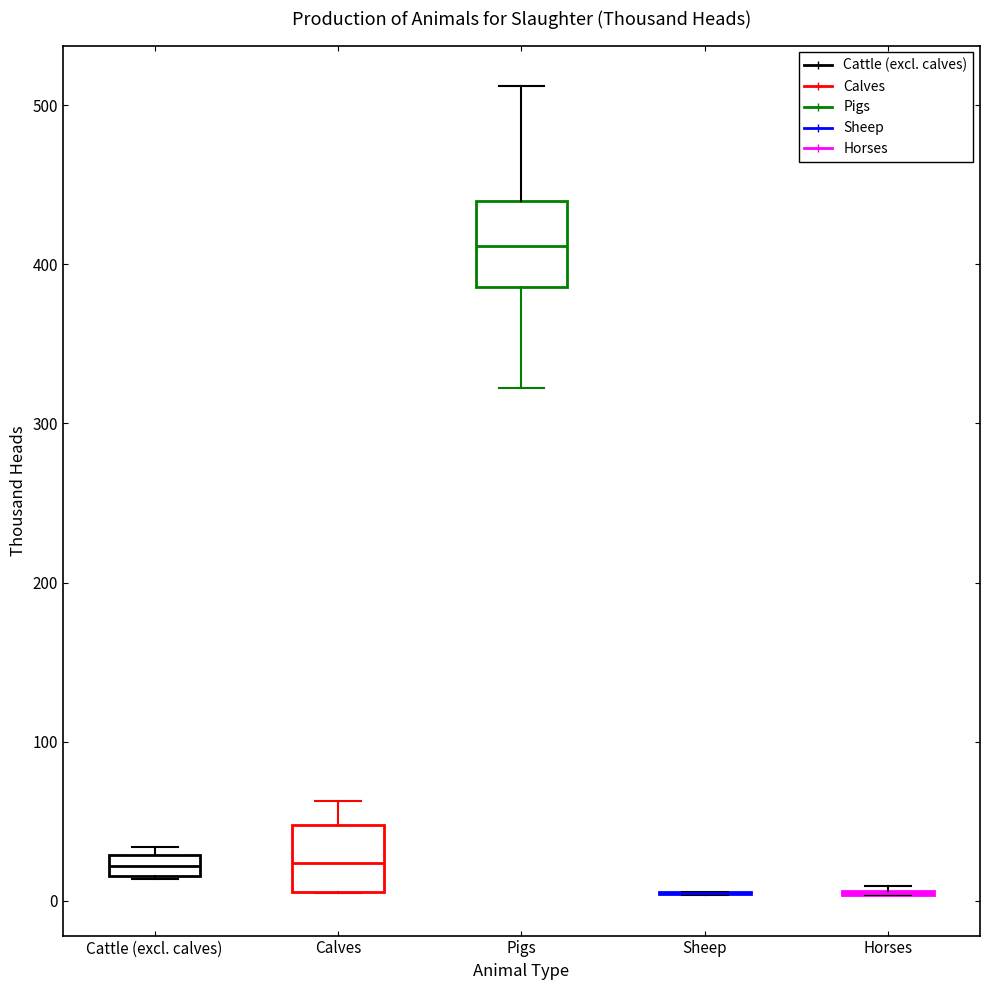

Which box is the tallest, from its lower edge to its upper edge?

Pigs